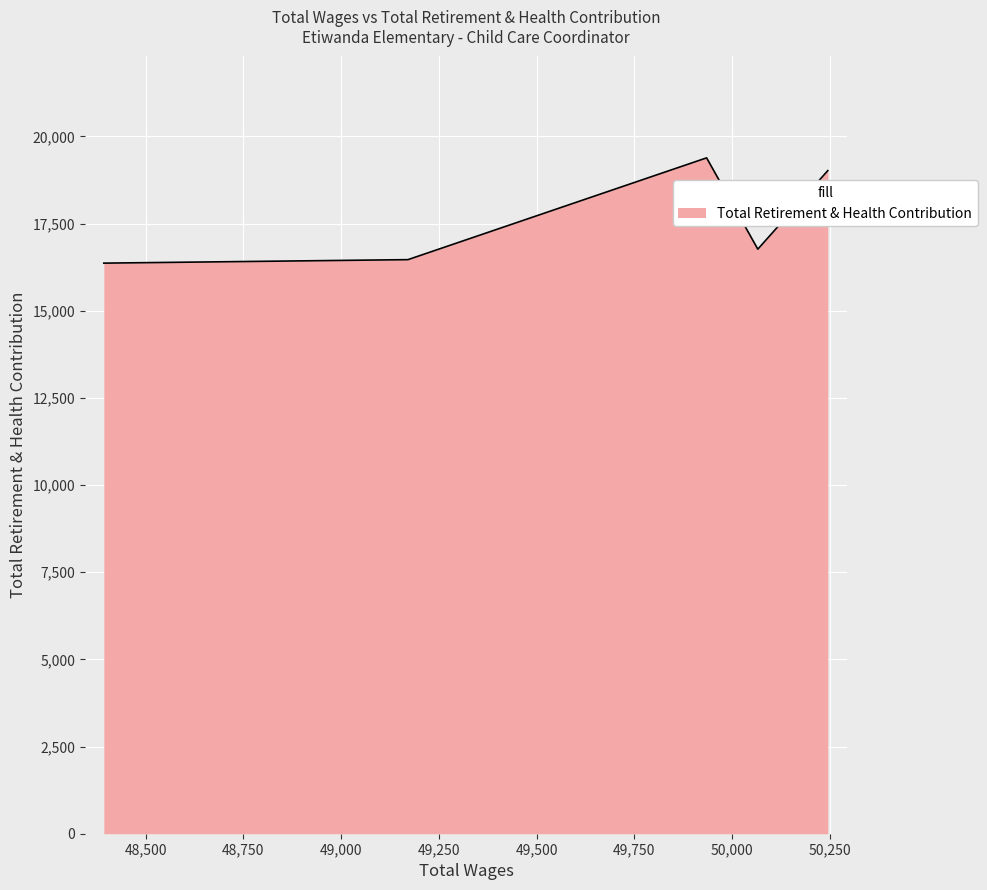

What is the minimum value shown in the chart?

16364